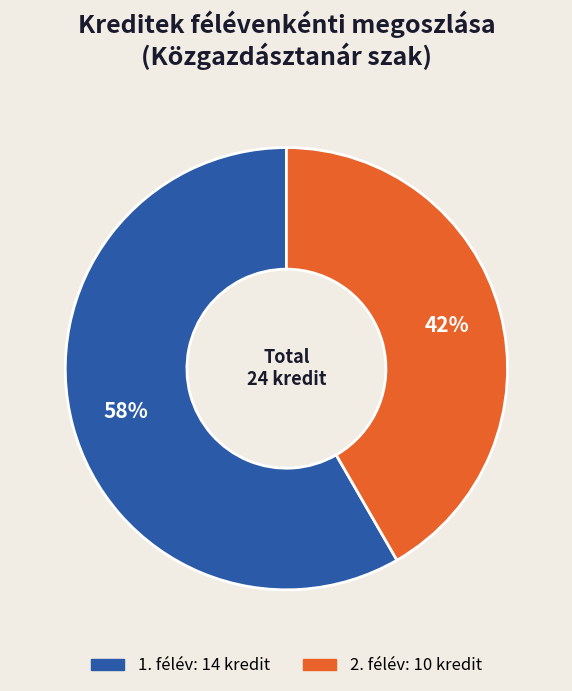

Rank the categories by value from highest to lowest.

1. félév, 2. félév